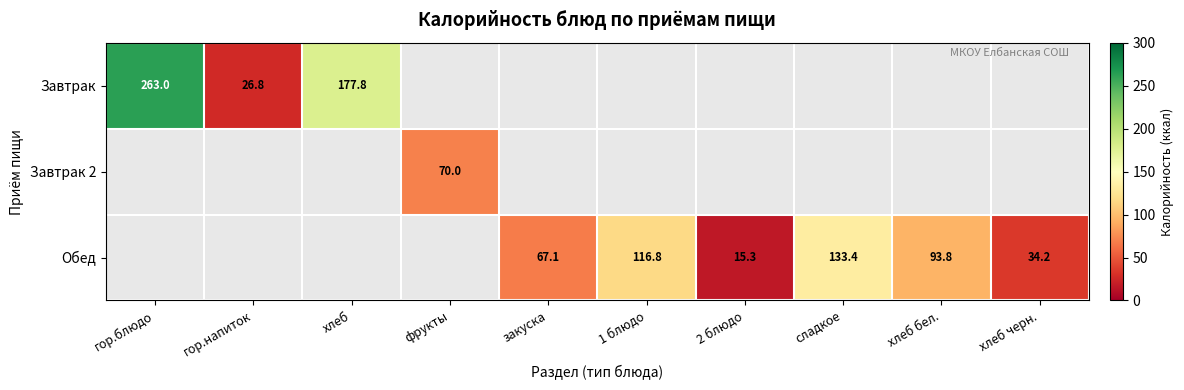

True or false: Завтрак 2 has a value of 70.0 at фрукты.

True